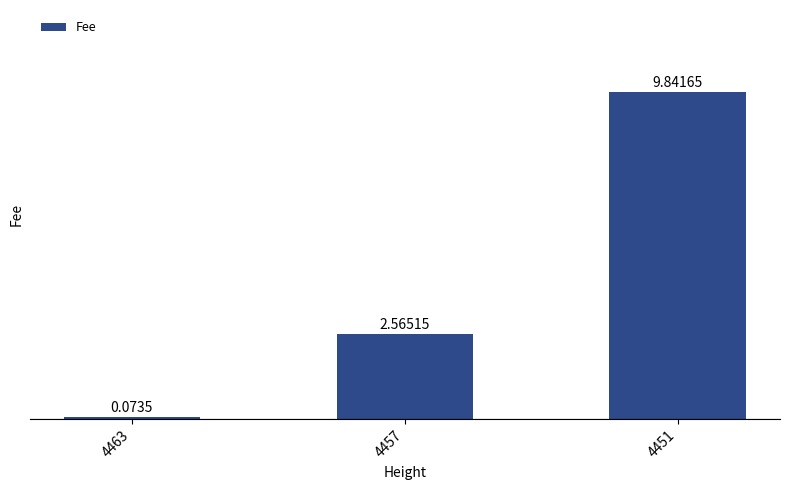

What is the value of the 3rd bar from the left?

9.8